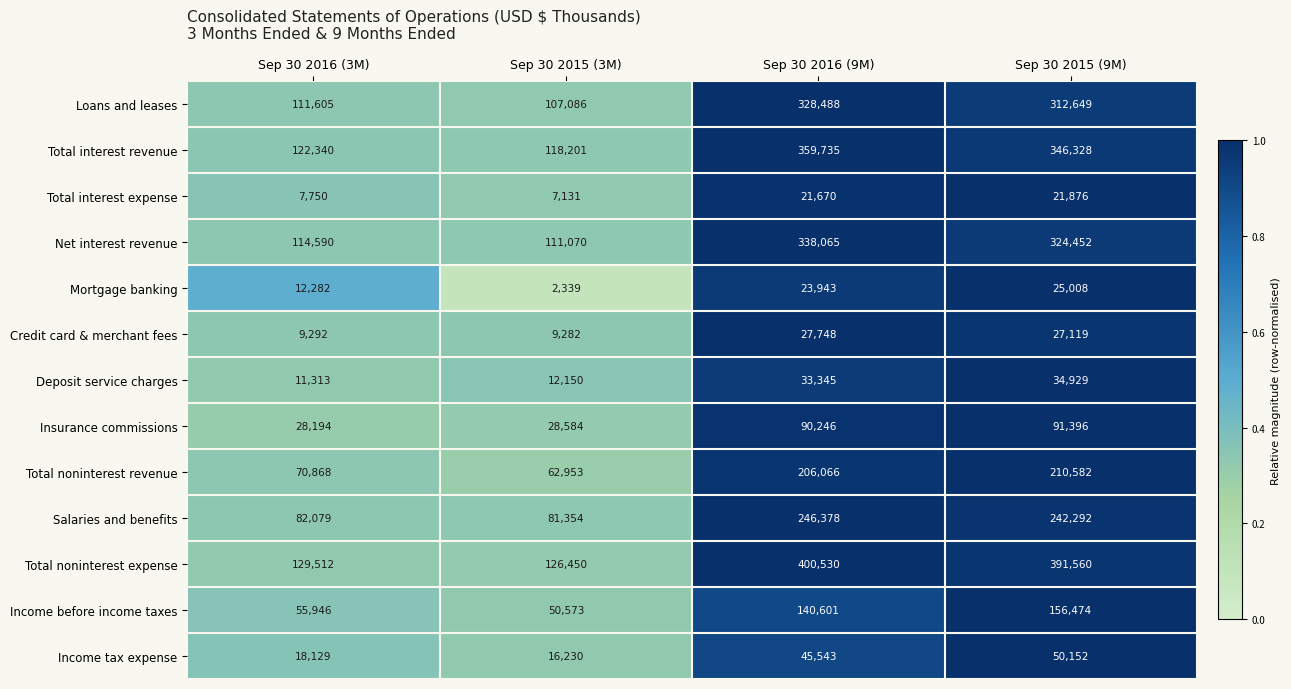

How many distinct data groups are displayed?

13